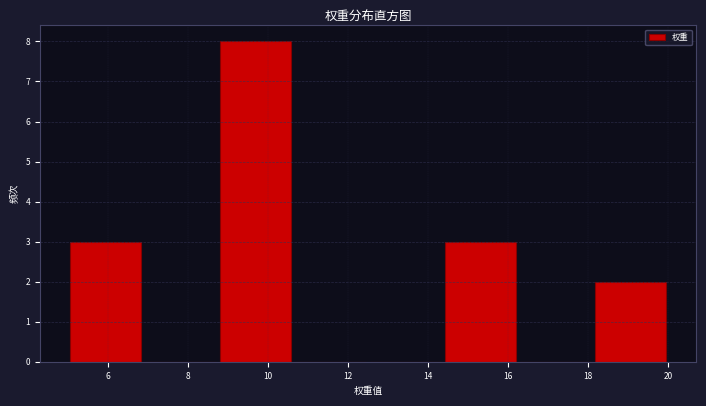

Reading left to right, list every bar in this chart as the range it spans on the x-axis followed by its height. Neither the bar edges nor the heights are printed on the chart, so give them approximately, as read against the axes.

5.0 to 6.8: 3
6.8 to 8.8: 0
8.8 to 10.6: 8
10.6 to 12.6: 0
12.6 to 14.4: 0
14.4 to 16.2: 3
16.2 to 18.2: 0
18.2 to 20.0: 2